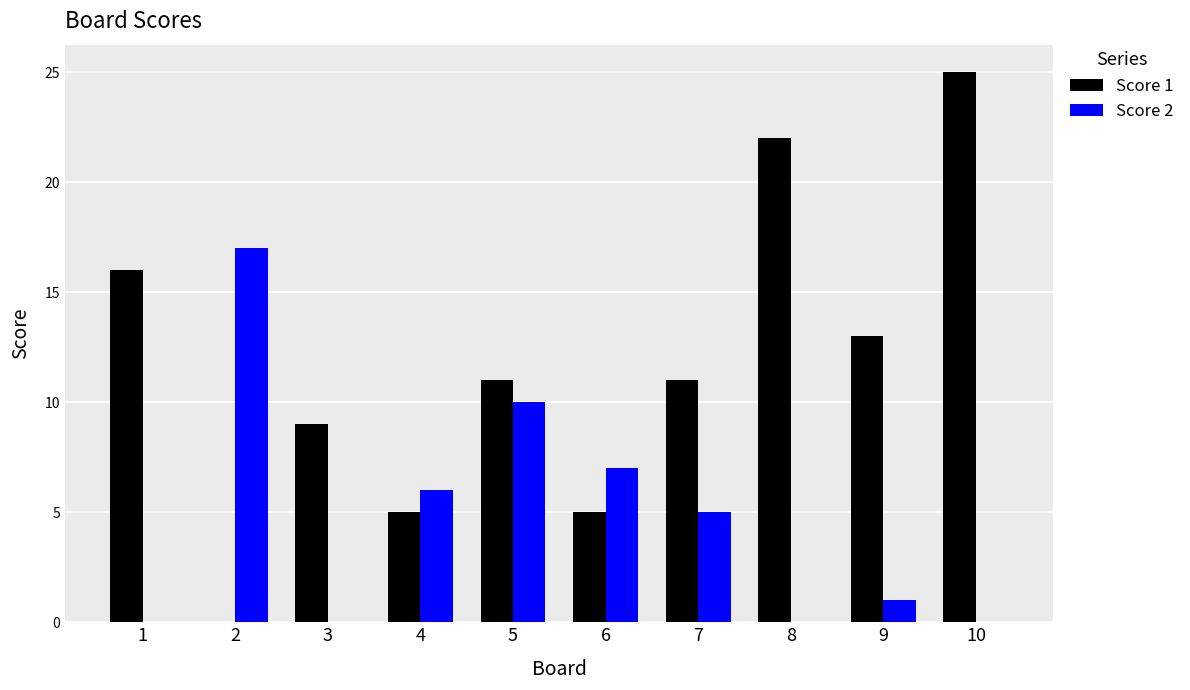

At which label is Score 2 closest to 8?

6